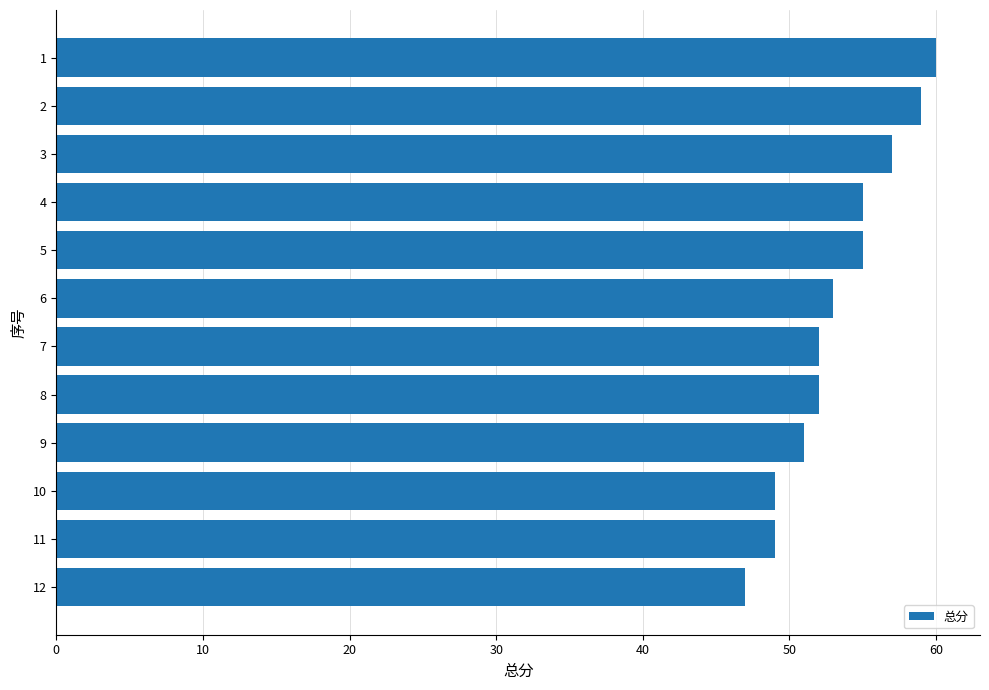

Is it true that the value at 7 is 52?

True